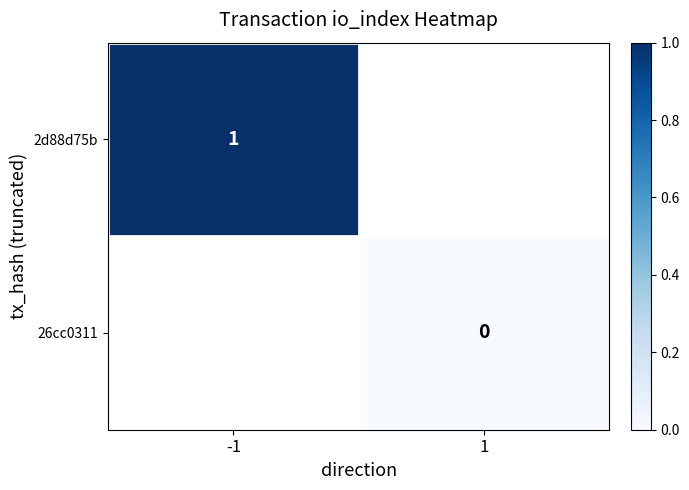

Is it true that 2d88d75b equals 1 at -1?

True